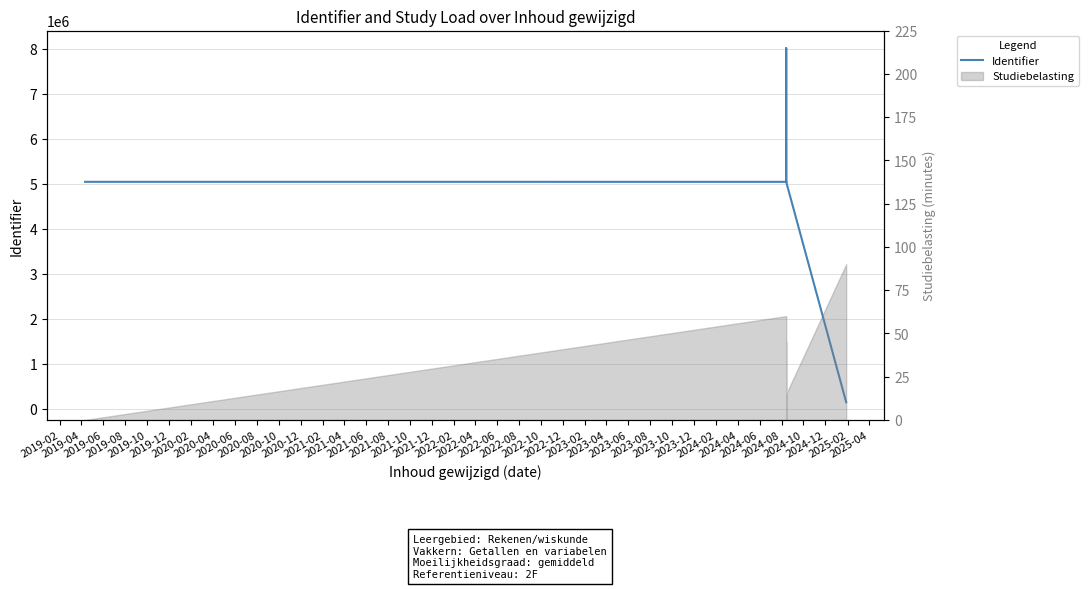

Reading left to right, transcribe all the data shown in this chart.

5038564	5038327	5038563	5038328	5038565	8007778	8007780	5038566	5038347	5038349	139400